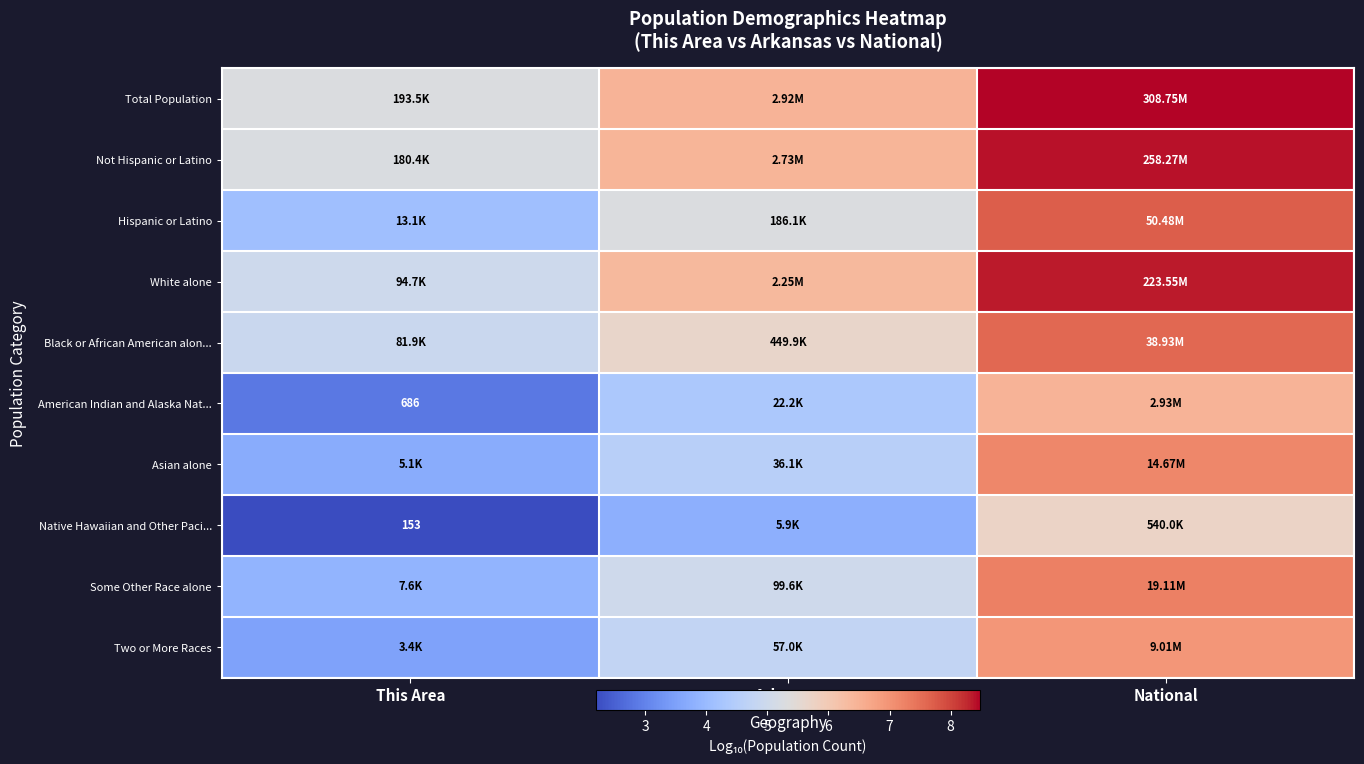

Rank the series at National from highest to lowest value.

Total Population, Not Hispanic or Latino, White alone, Hispanic or Latino, Black or African American alon..., Some Other Race alone, Asian alone, Two or More Races, American Indian and Alaska Nat..., Native Hawaiian and Other Paci...